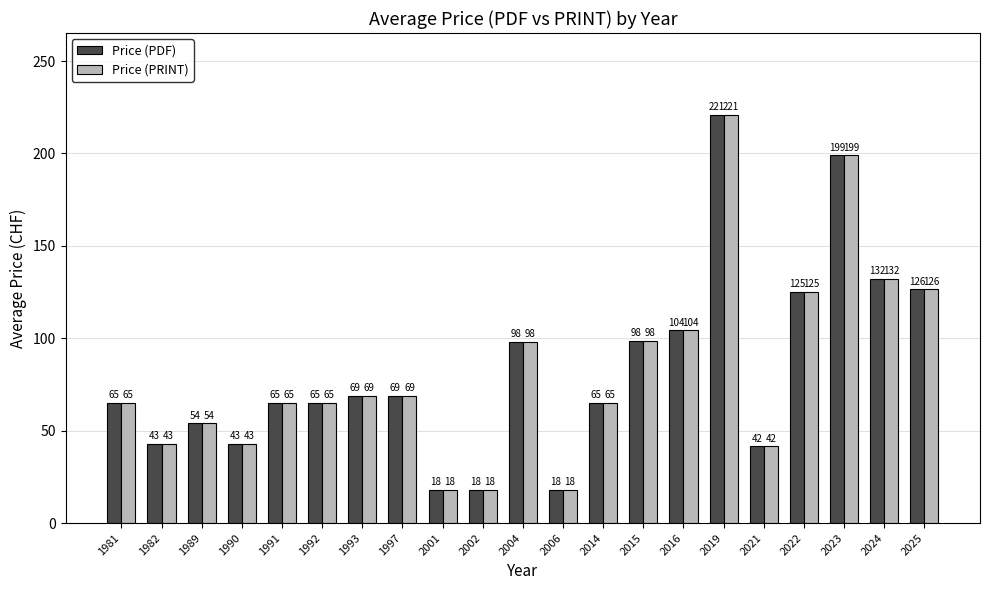

What is the smallest value displayed?

18.0